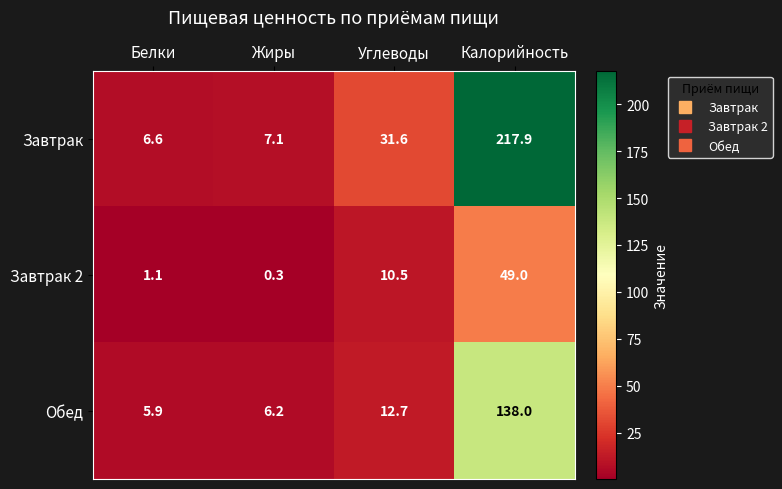

What is the difference between the Обед values at Калорийность and Жиры?

131.8